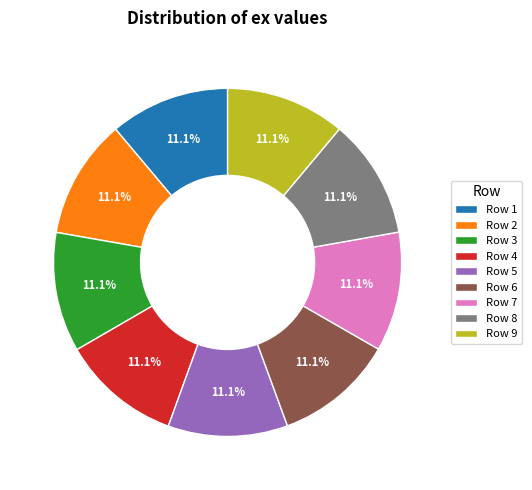

How many slices are in this pie chart?

9